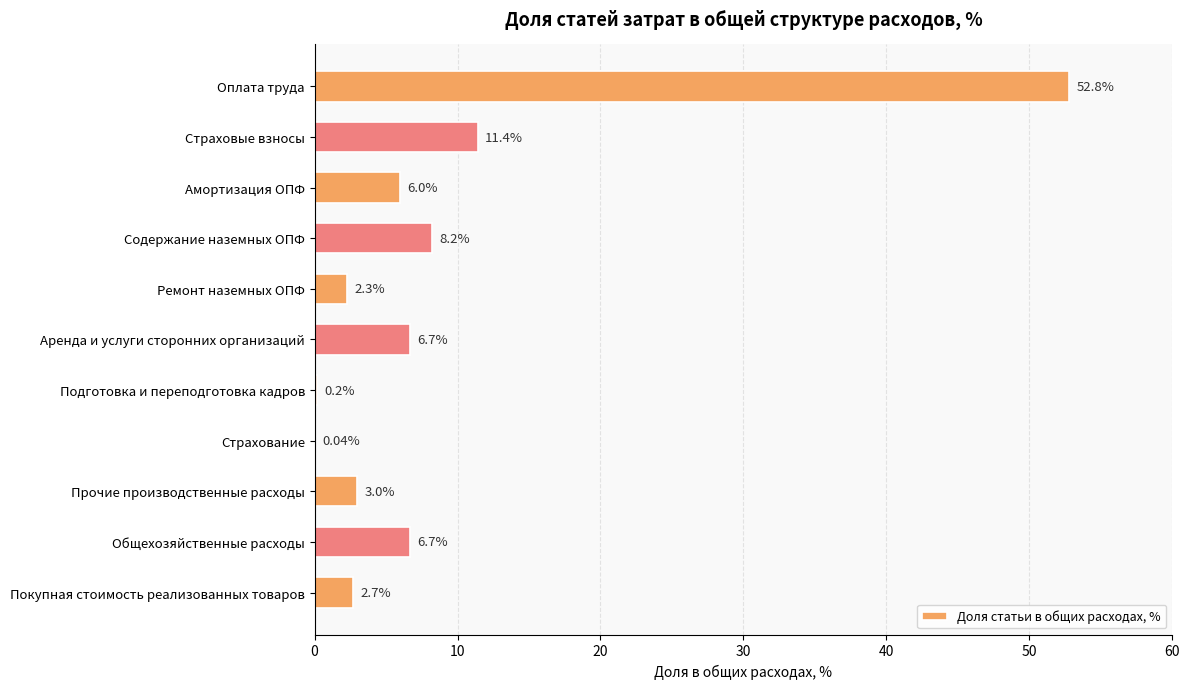

What is the ratio of the value at Оплата труда to the value at Общехозяйственные расходы?

7.9